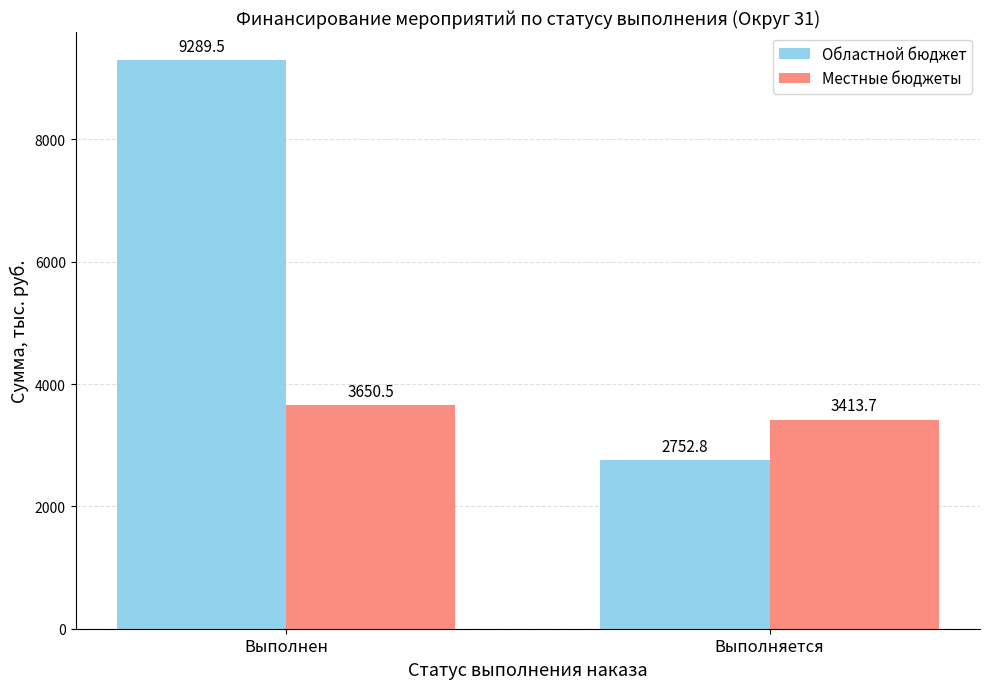

What is the difference between the Областной бюджет values at Выполняется and Выполнен?

6536.7